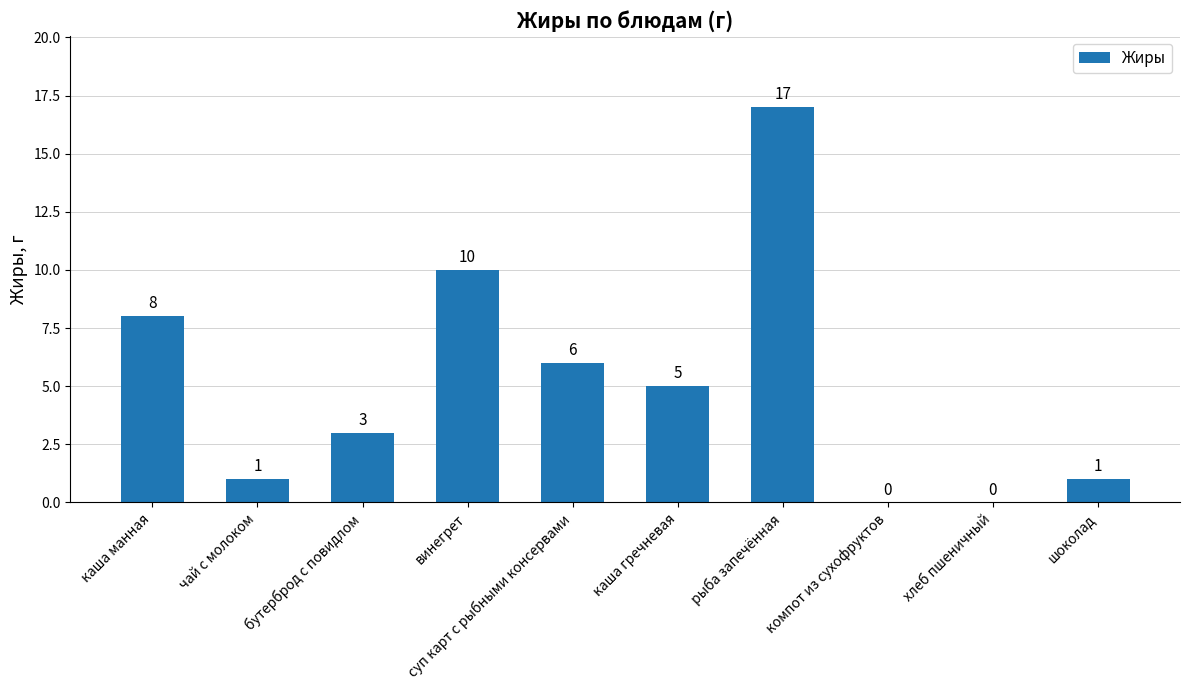

The chart shows a value of -9 at хлеб пшеничный. True or false?

False